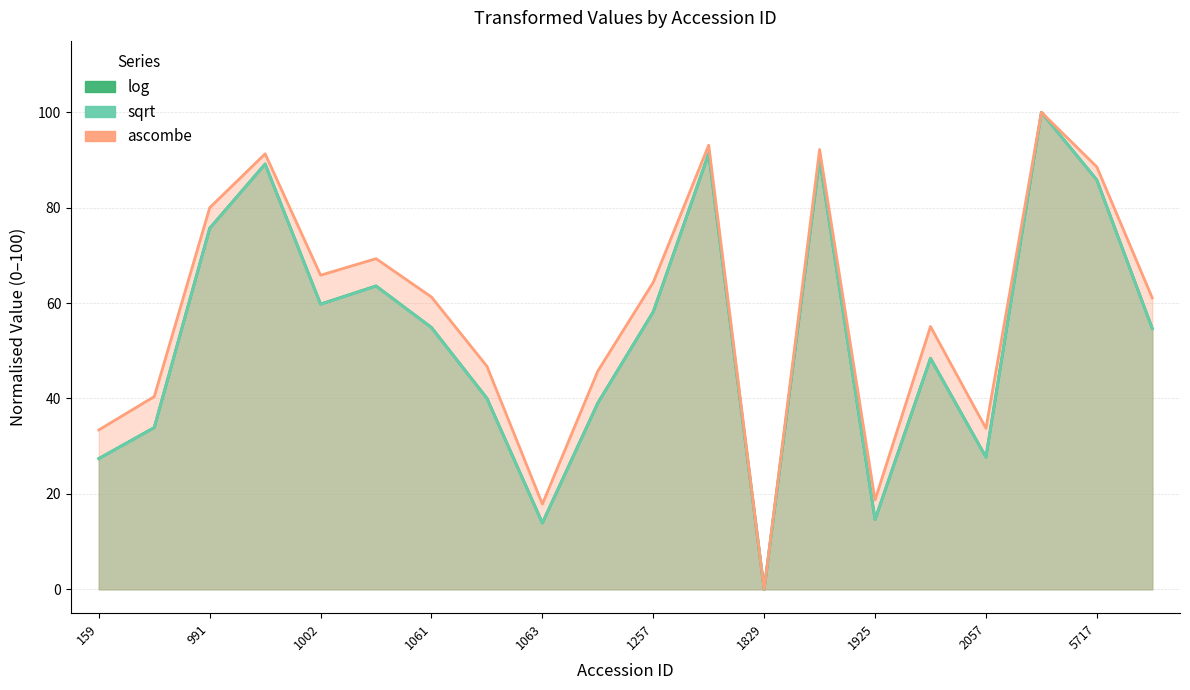

What is the highest value of the sqrt series?

100.0